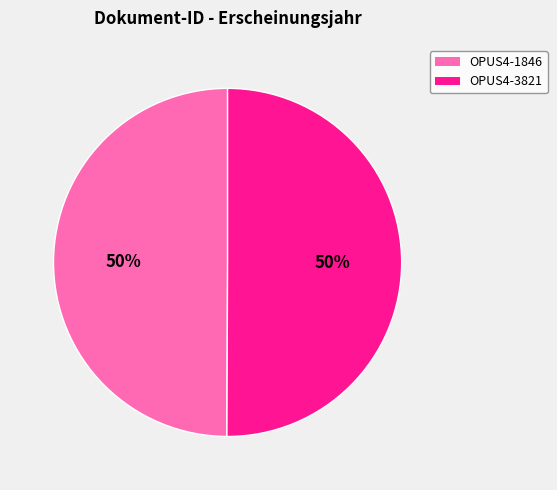

Combined, do OPUS4-3821 and OPUS4-1846 account for over 50%?

Yes